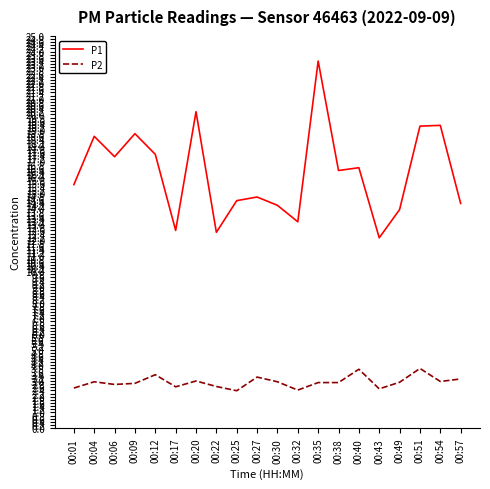

At how many categories does at least one series exceed 10?

20